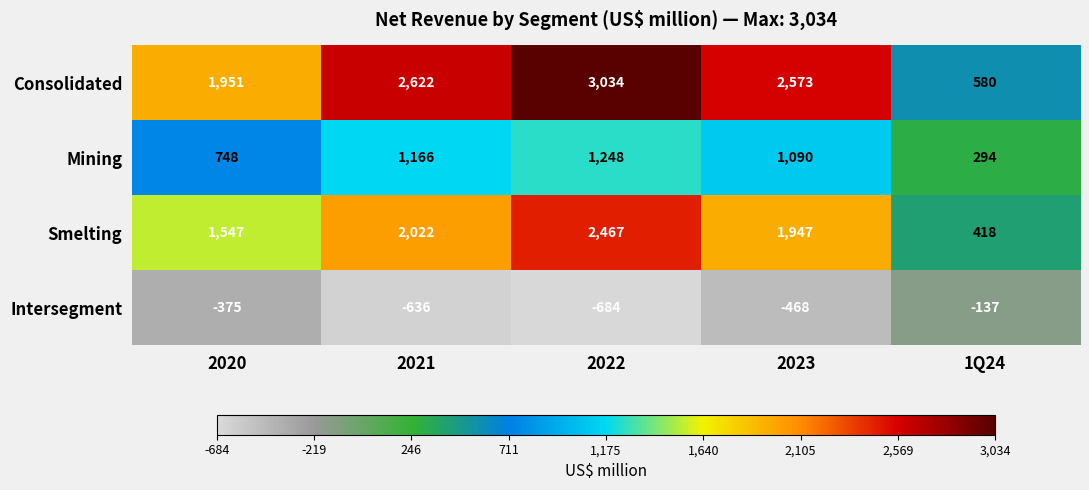

Reading right to left, transcribe all the data shown in this chart.

Consolidated: 580	2573	3034	2622	1951
Mining: 294	1090	1248	1166	748
Smelting: 418	1947	2467	2022	1547
Intersegment: -137	-468	-684	-636	-375